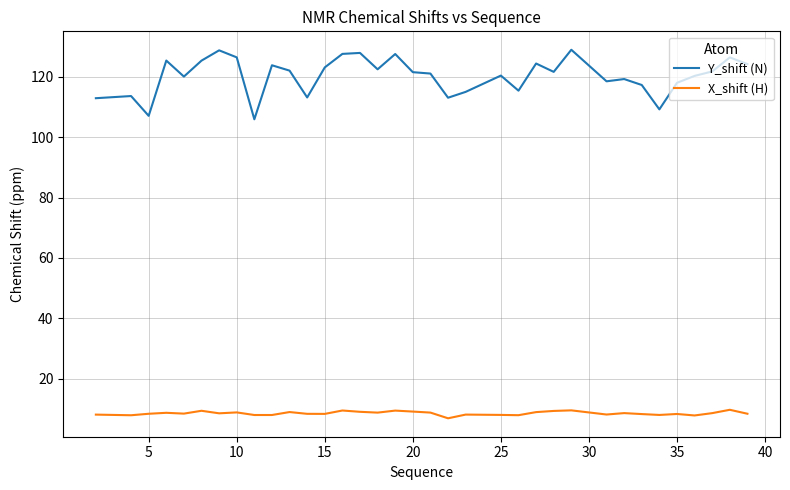

At how many categories does at least one series exceed 69?

35